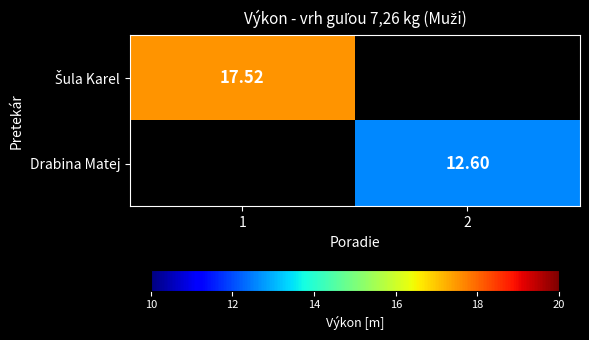

What is the minimum value shown in the chart?

12.6